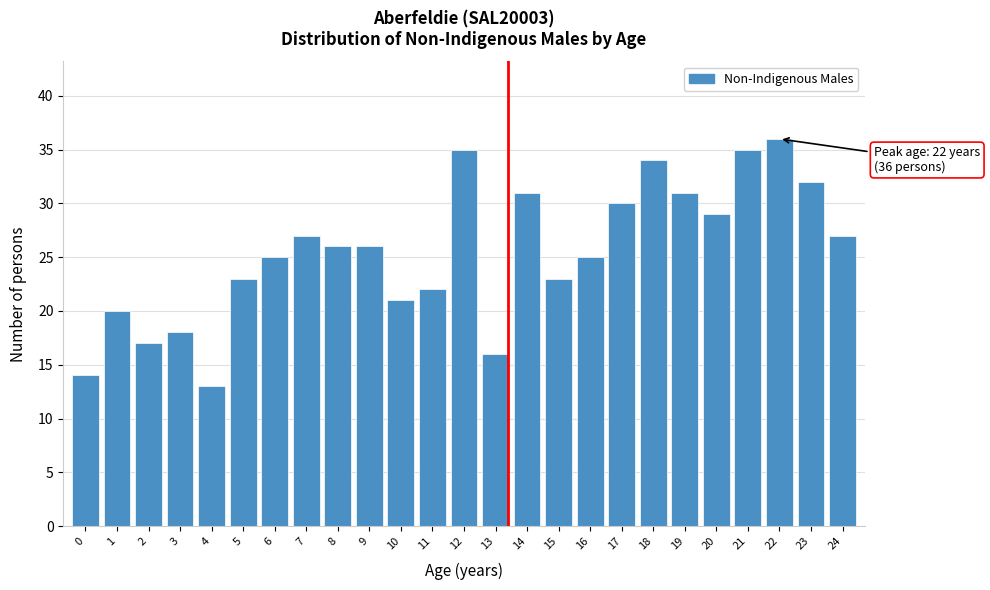

Reading left to right, list all the values displayed in this chart.

0=14	1=20	2=17	3=18	4=13	5=23	6=25	7=27	8=26	9=26	10=21	11=22	12=35	13=16	14=31	15=23	16=25	17=30	18=34	19=31	20=29	21=35	22=36	23=32	24=27